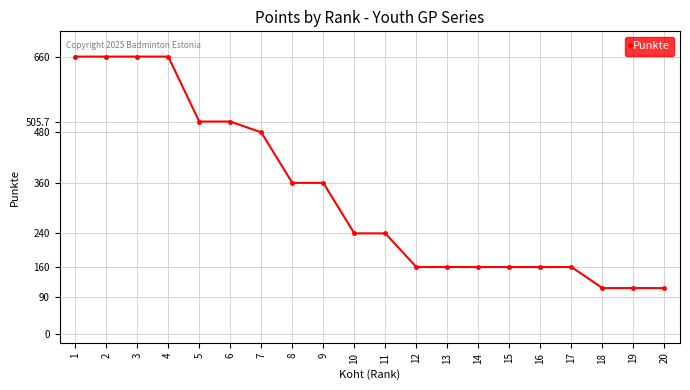

What is the ratio of the value at 8 to the value at 6?

0.7